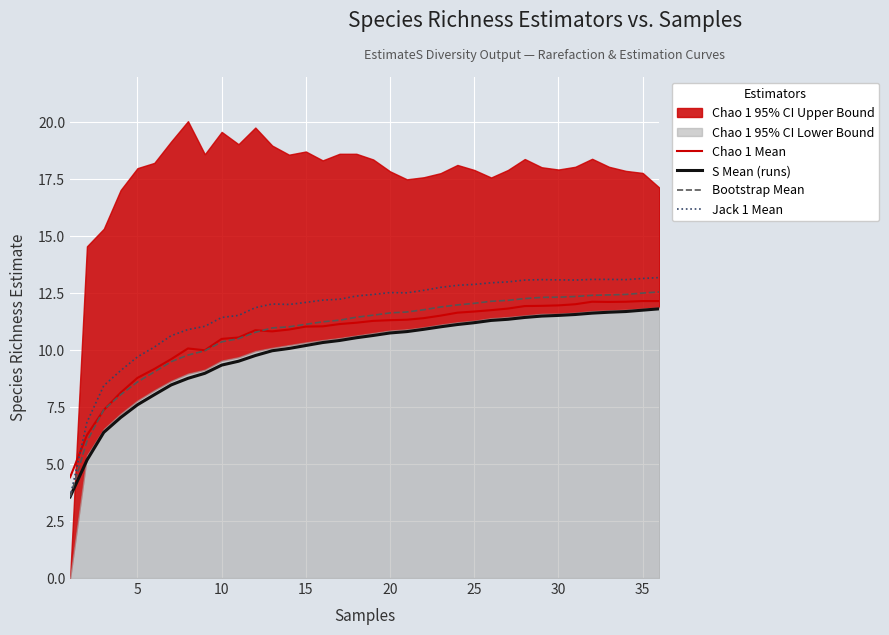

How many interior local valleys does the Chao 1 Mean series have?

3